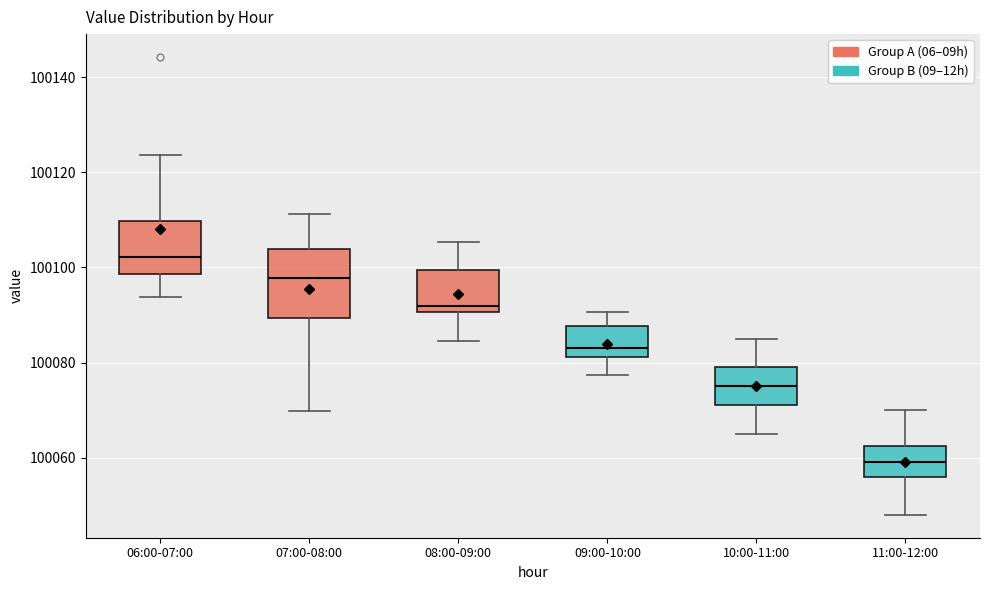

Which box's median line is the lowest?

11:00-12:00